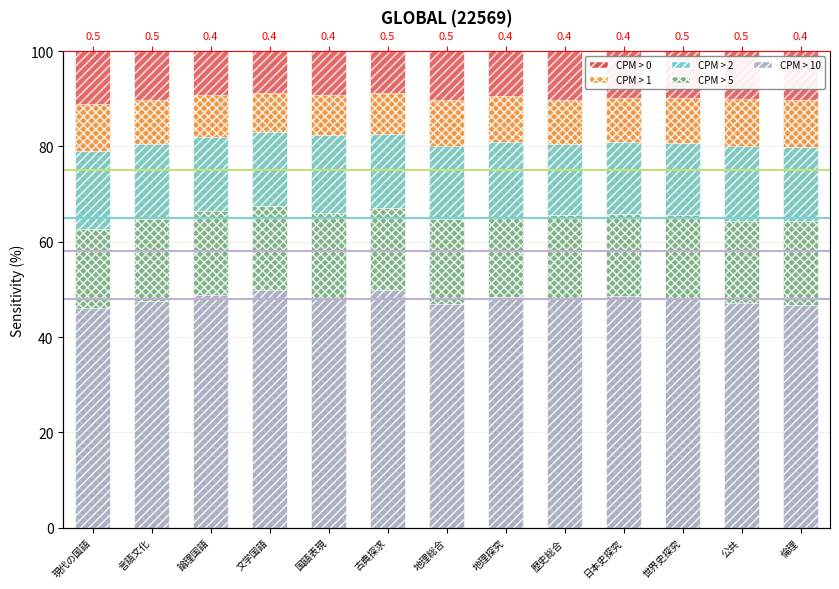

Reading left to right, transcribe all the data shown in this chart.

CPM > 0: 100.0	100.0	100.0	100.0	100.0	100.0	100.0	100.0	100.0	100.0	100.0	100.0	100.0
CPM > 1: 89.0	89.8	90.8	91.3	90.7	91.2	89.7	90.6	89.8	90.2	90.1	90.0	89.7
CPM > 2: 79.1	80.6	81.9	83.0	82.4	82.5	80.0	80.9	80.4	80.9	80.8	80.0	79.9
CPM > 5: 62.6	64.7	66.4	67.4	66.0	67.2	64.8	65.2	65.7	65.9	65.7	64.3	64.3
CPM > 10: 46.1	47.6	48.7	49.8	48.3	49.9	46.9	48.3	48.3	48.6	48.3	47.1	46.8